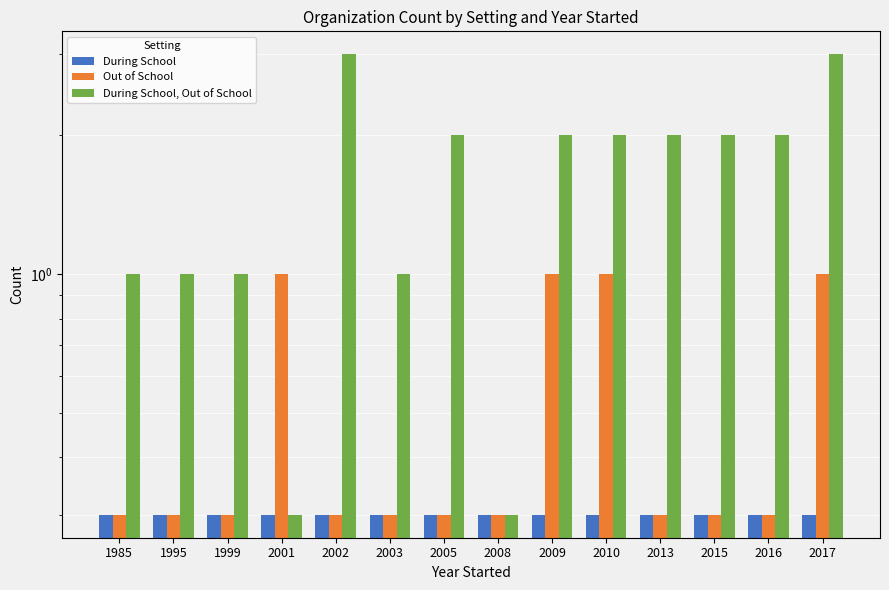

What is the value of the During School bar at the 12th from the left?

0.3